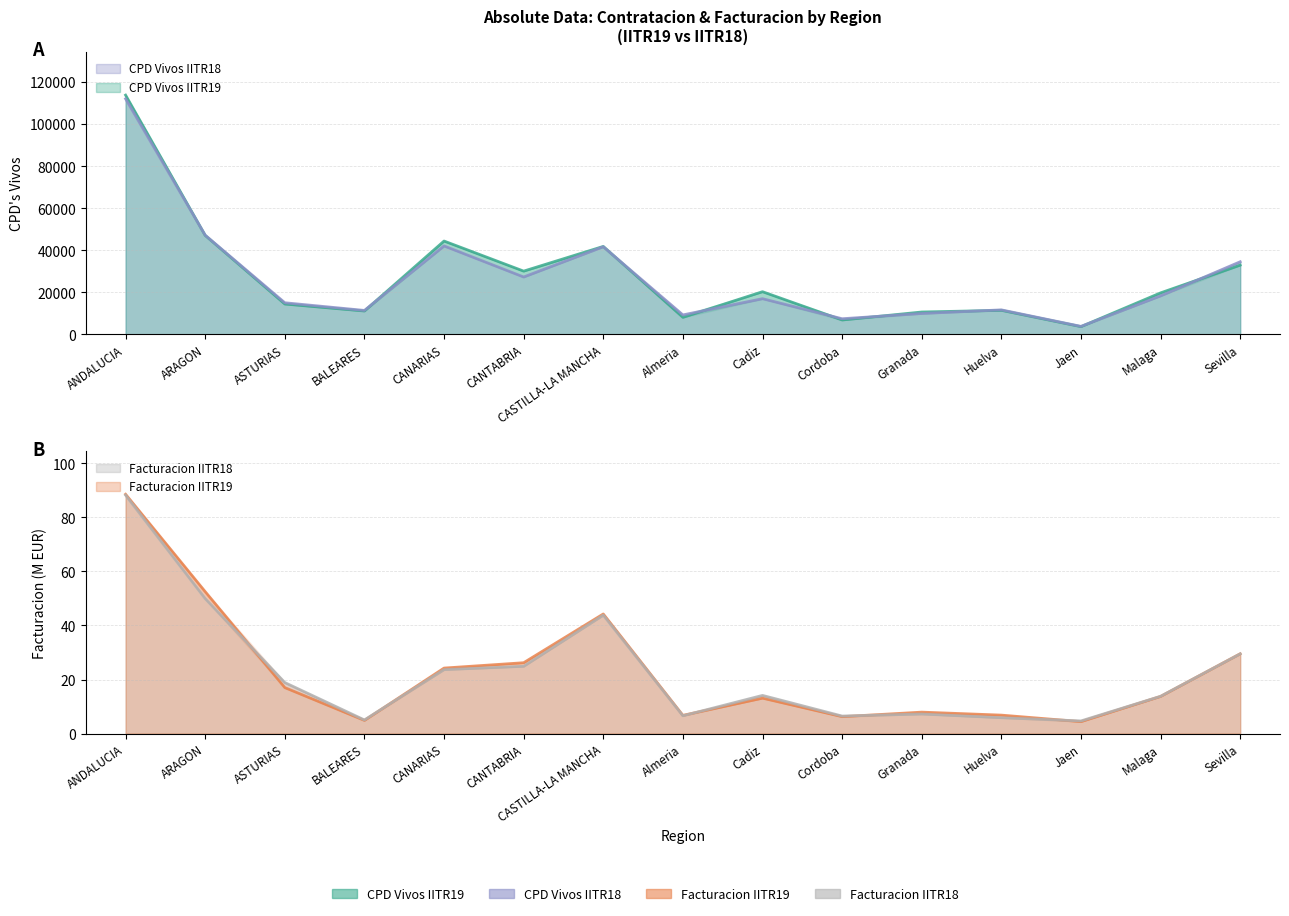

True or false: CPD Vivos IITR19 and Facturacion IITR18 cross at least once.

False